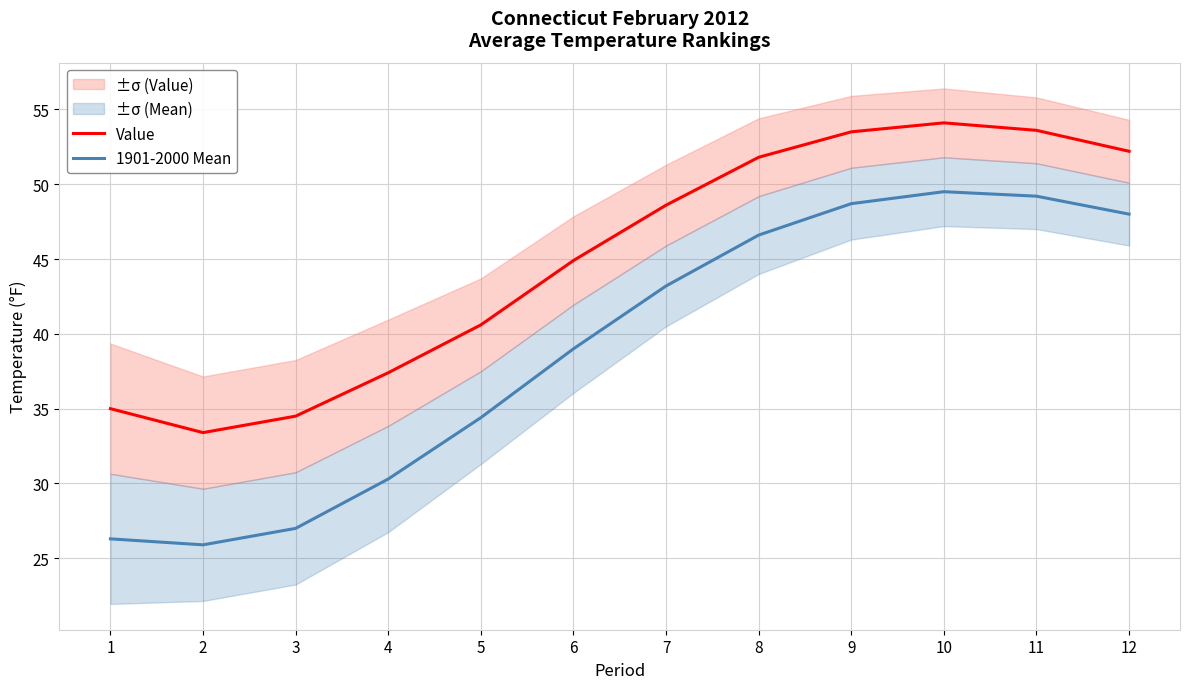

Between 3 and 4, which is larger?

4